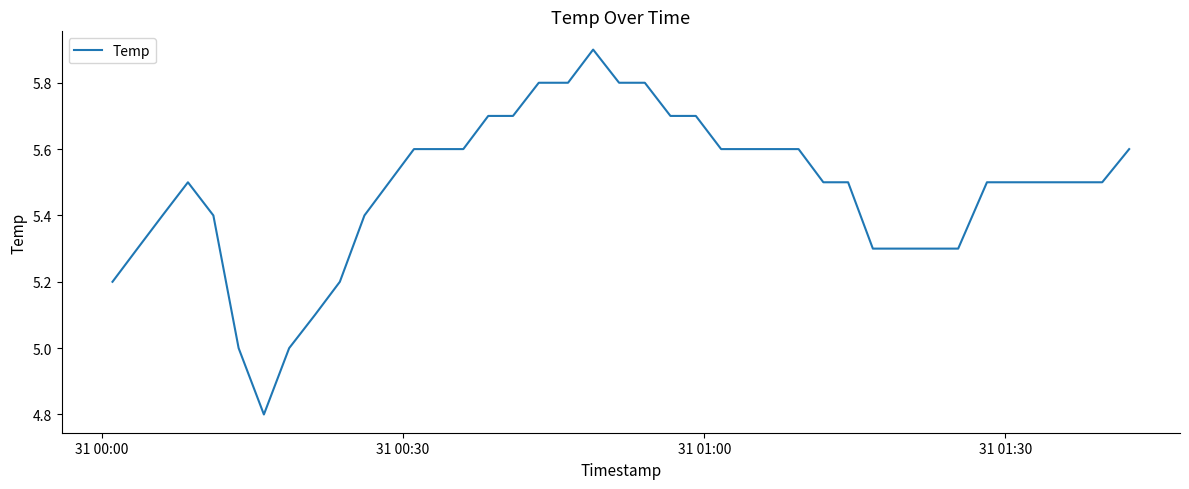

What is the minimum value shown in the chart?

4.8